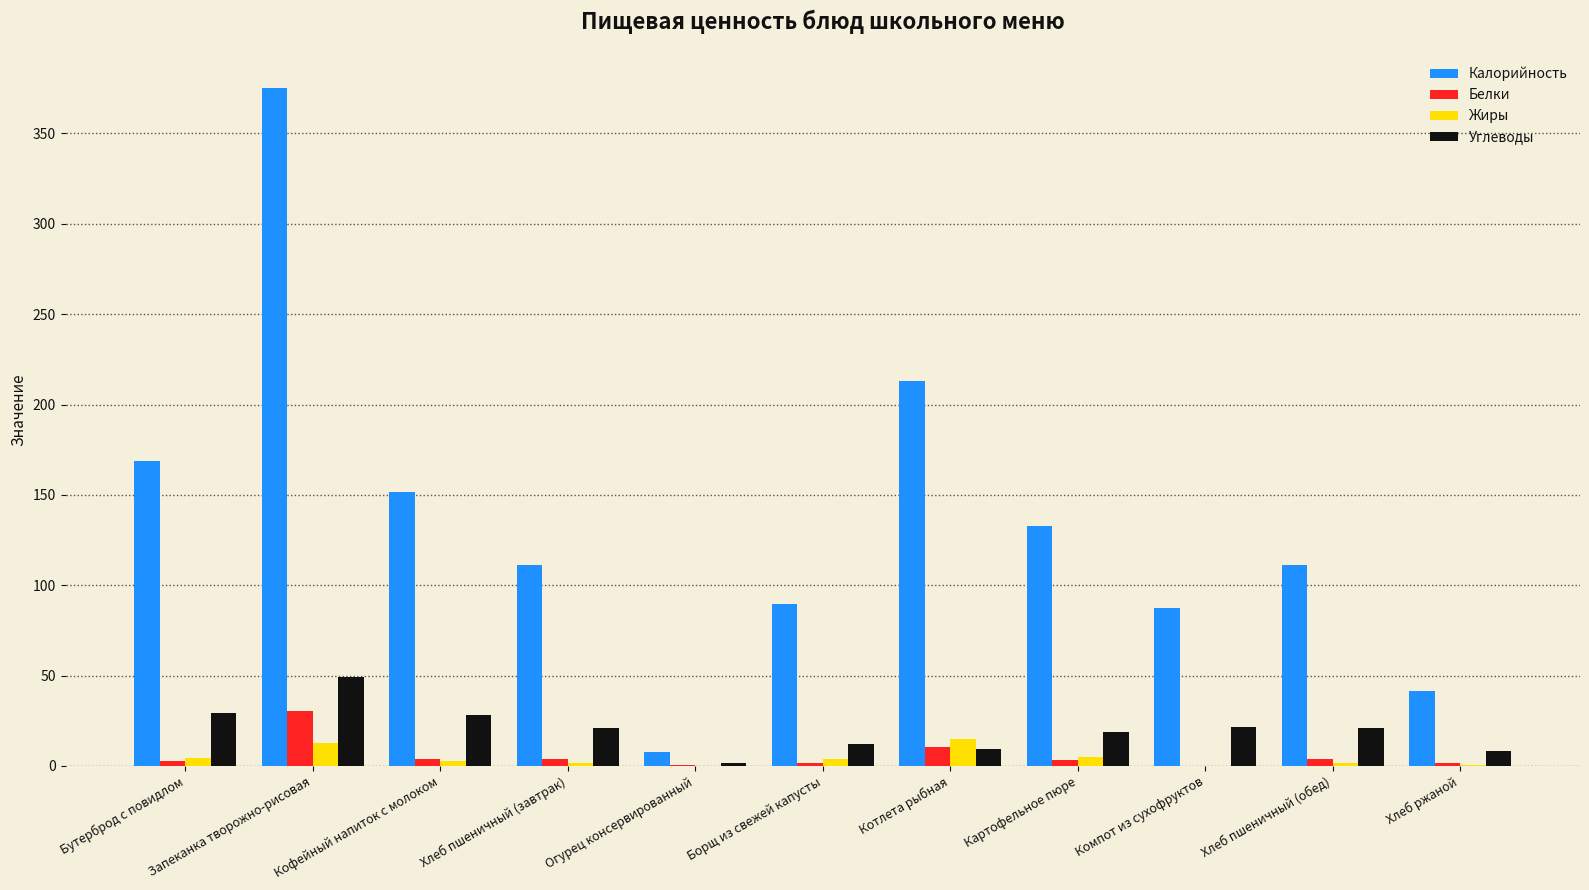

How many groups of bars are there?

11